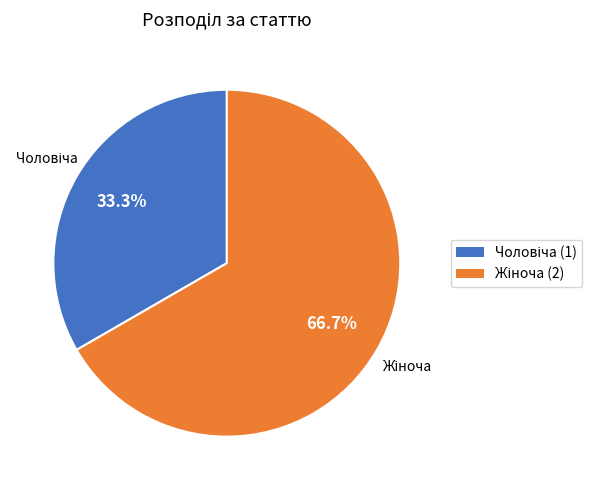

Does any single category account for the majority?

Yes